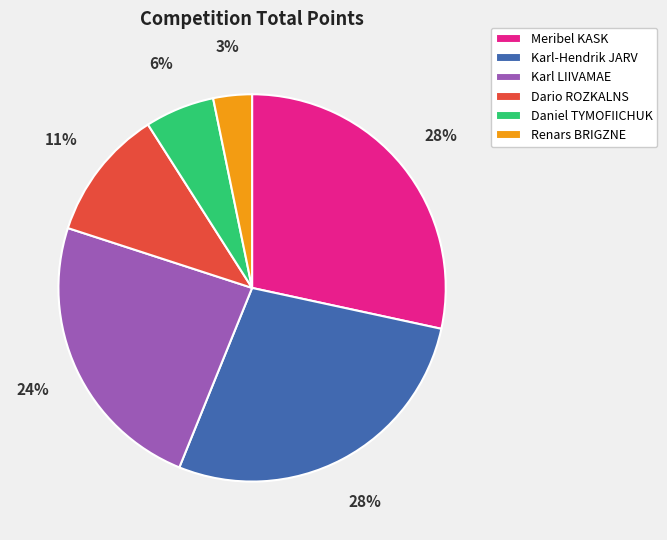

Is there any slice that represents more than half of the pie?

No